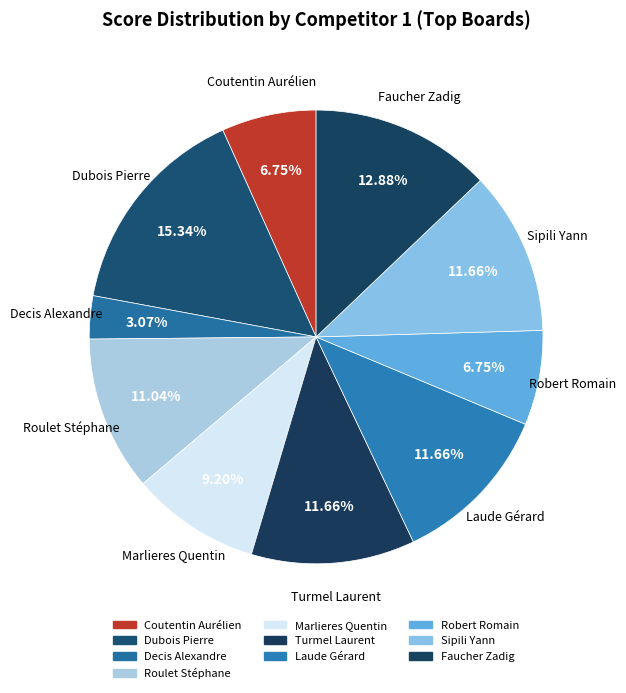

How many segments does this pie chart have?

10